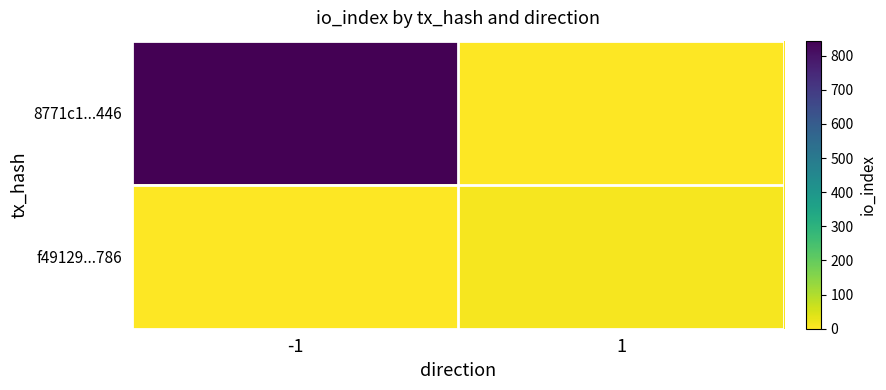

Count the number of categories in the chart.

2